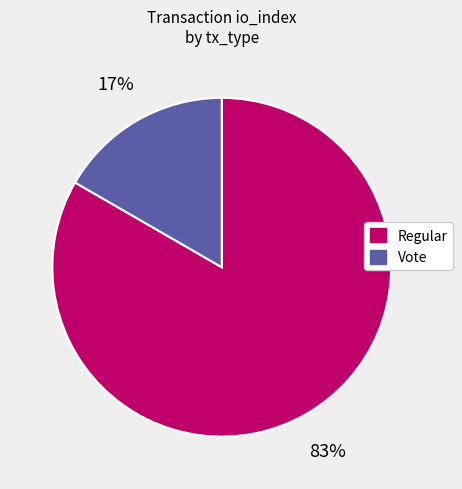

How many segments does this pie chart have?

2